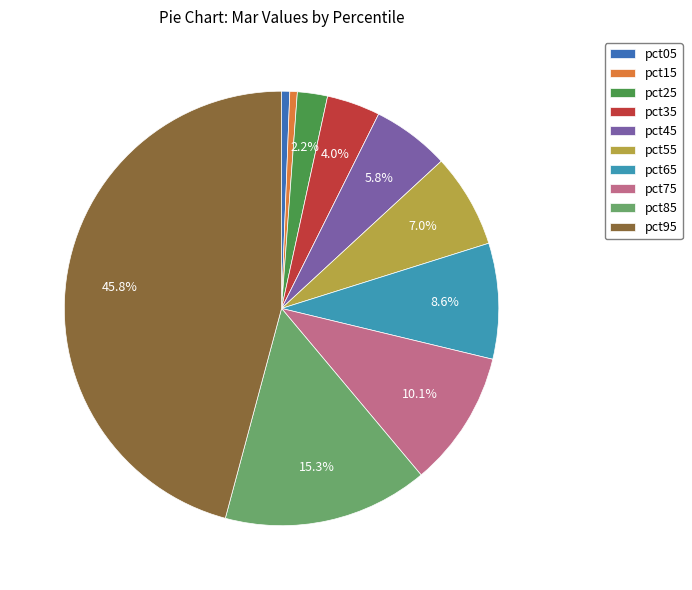

Combined, do pct15 and pct55 account for over 50%?

No